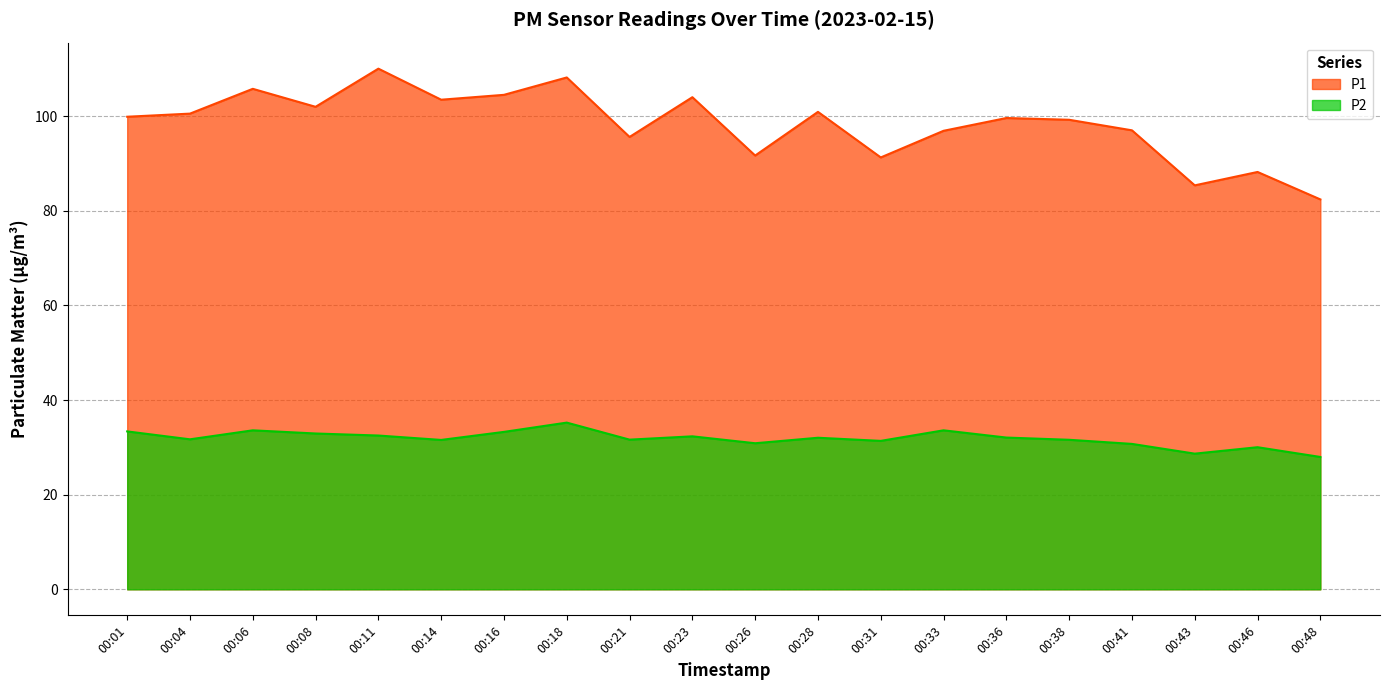

What is the value of the P1 point at the 13th from the left?

91.3